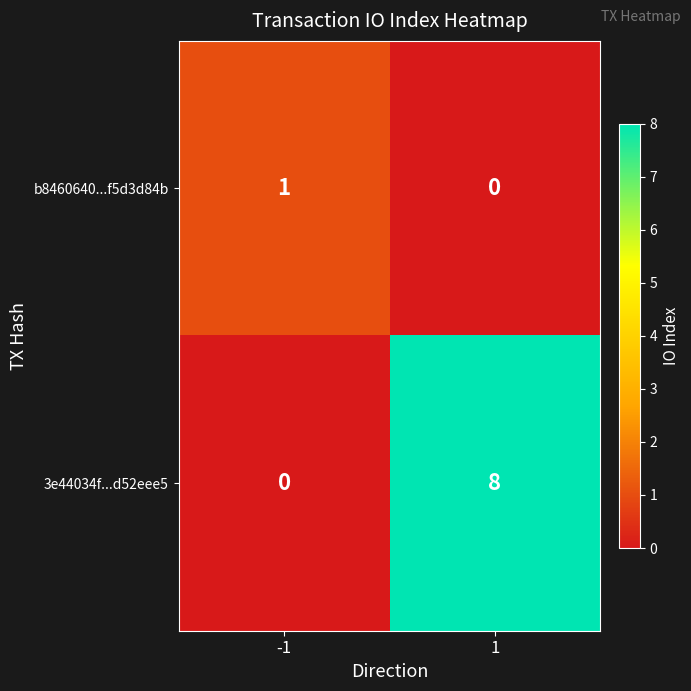

Is it true that b8460640...f5d3d84b equals 1 at -1?

True